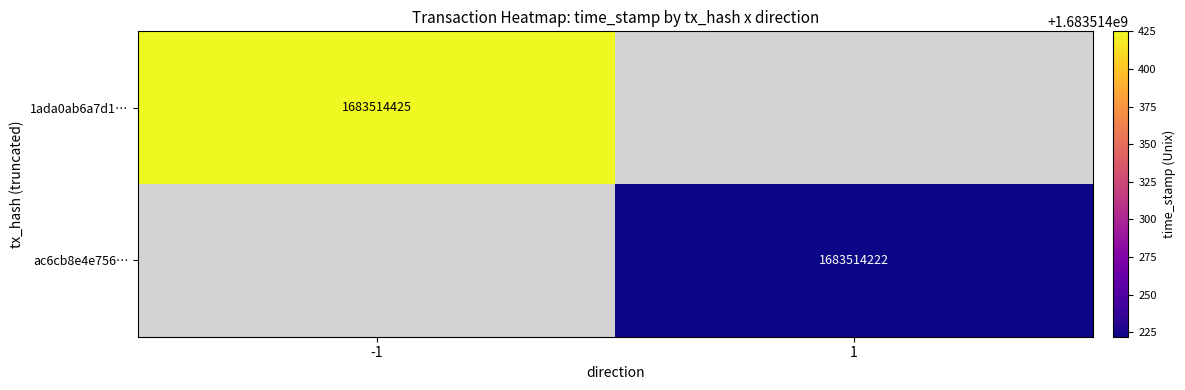

The value of ac6cb8e4e756… at 1 is 2783086672. True or false?

False